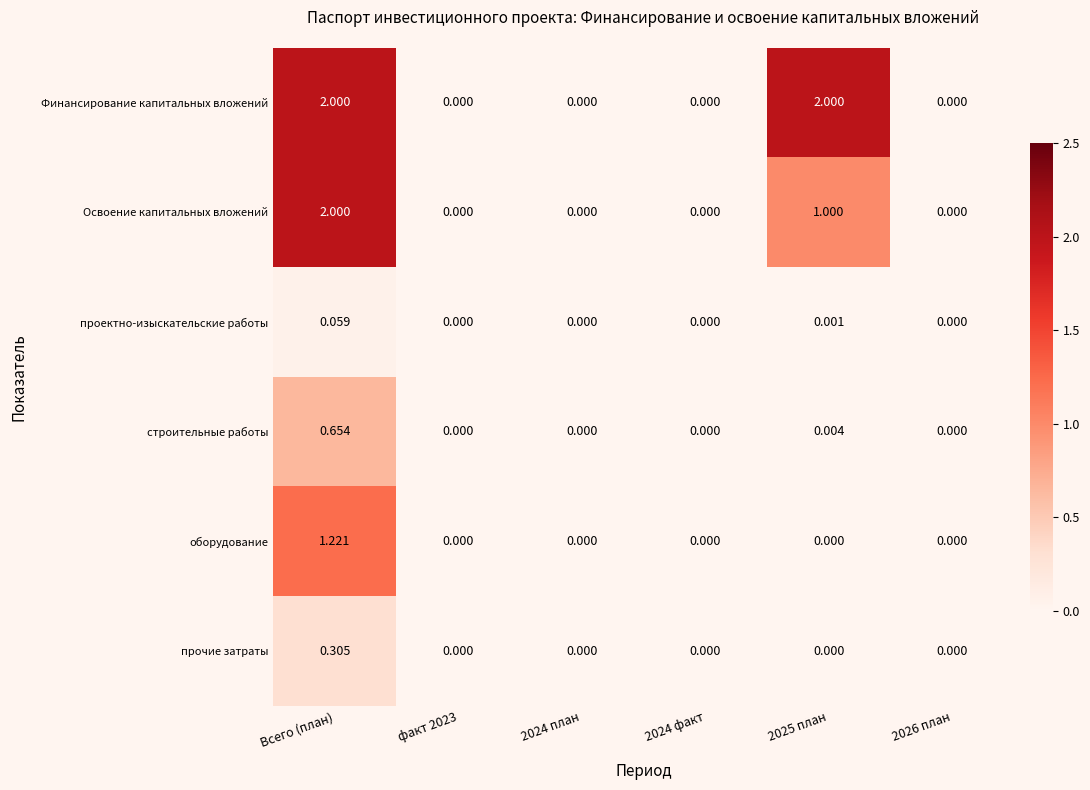

At which category is the sum across all series the highest?

Всего (план)